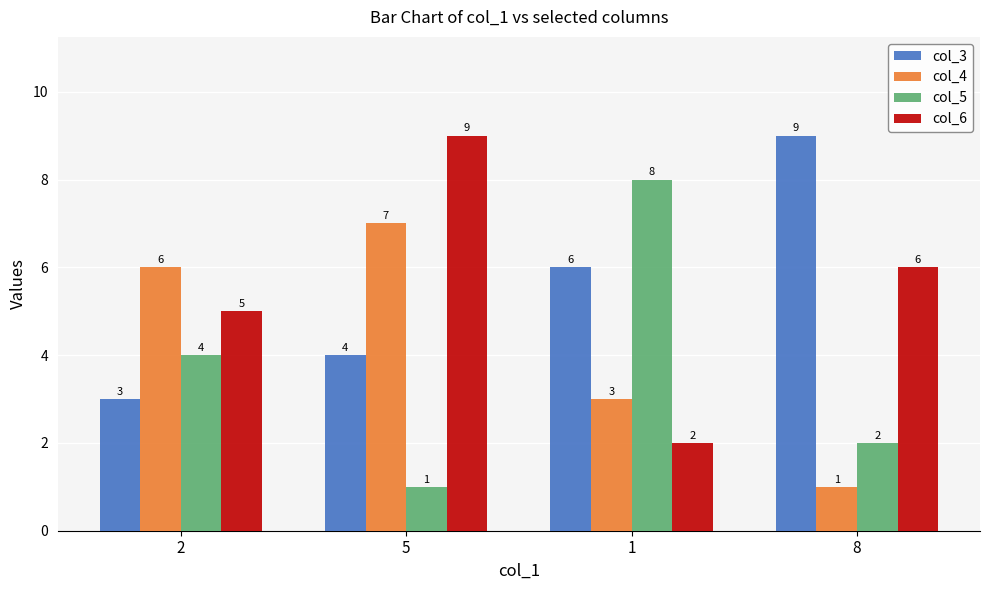

How many groups of bars are there?

4